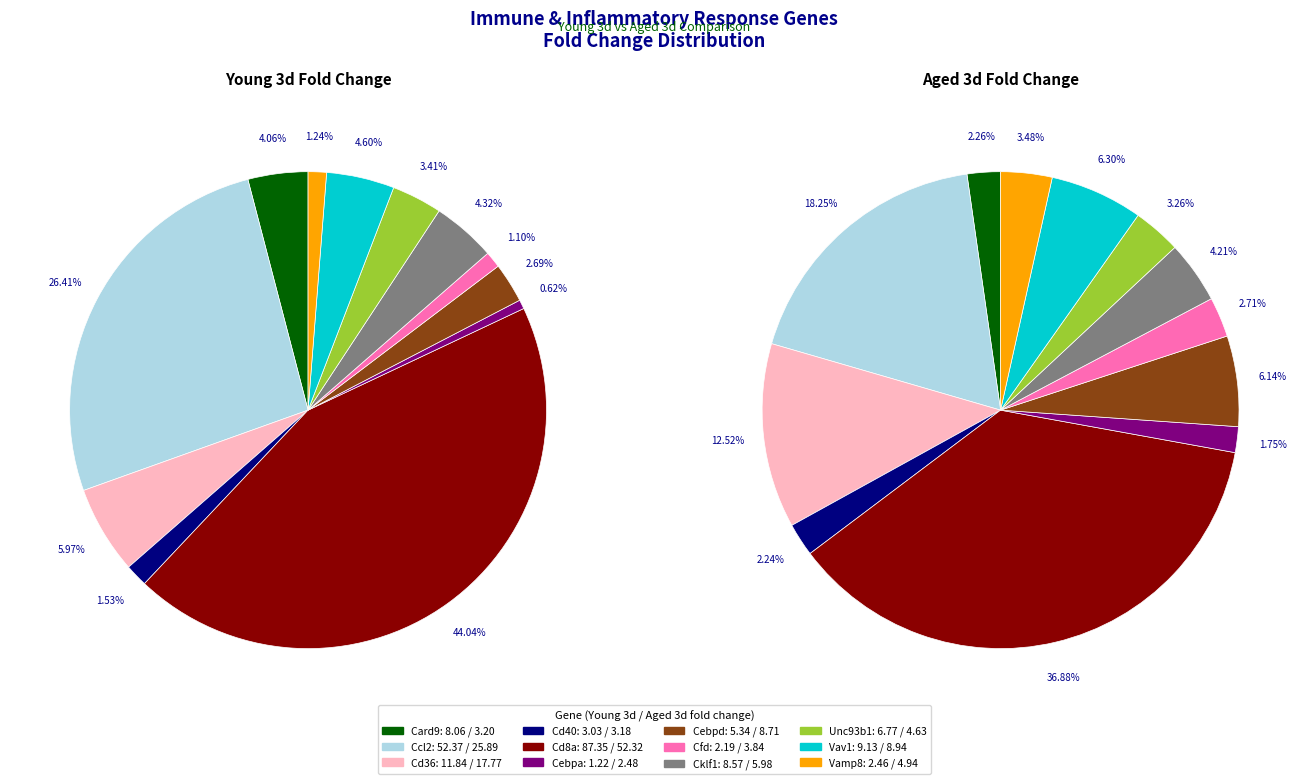

To the nearest percent, what is the difference between the largest and smallest slice percentages?

35%